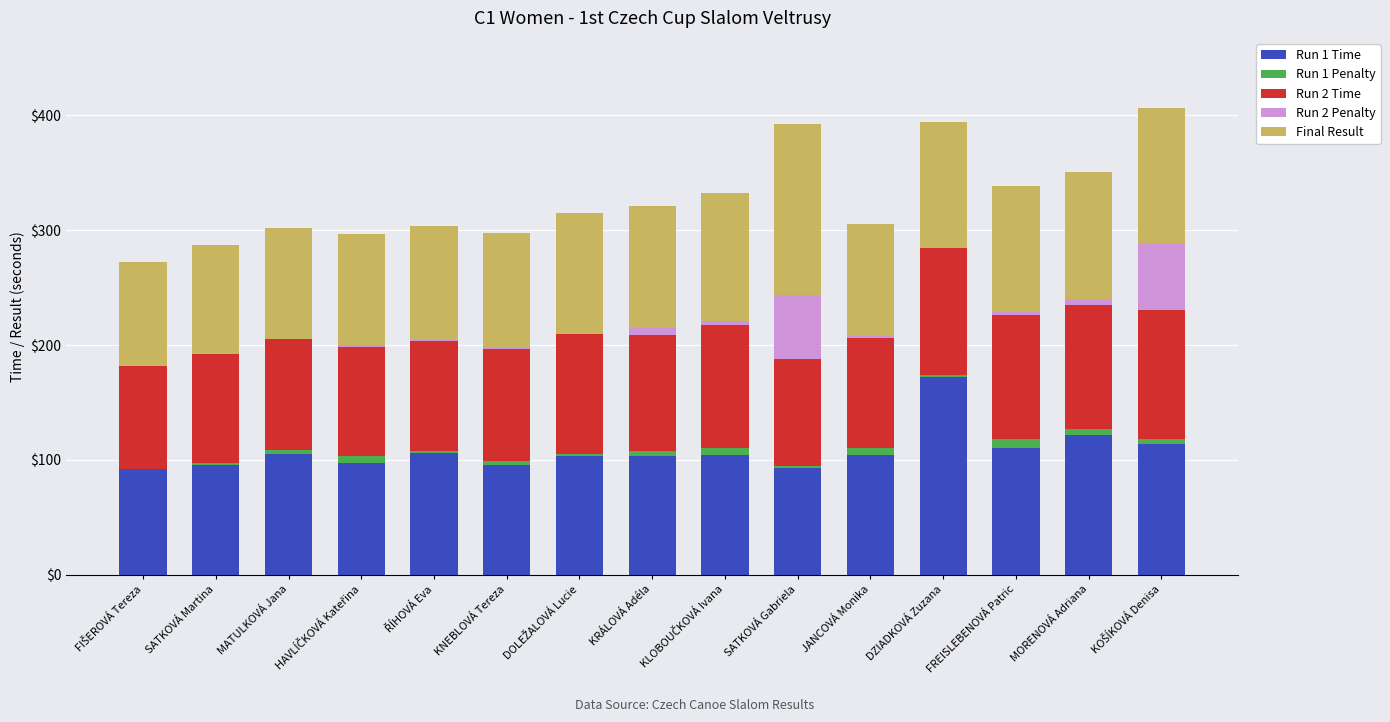

The Run 1 Time series shows 95.2 at KNEBLOVÁ Tereza. True or false?

True